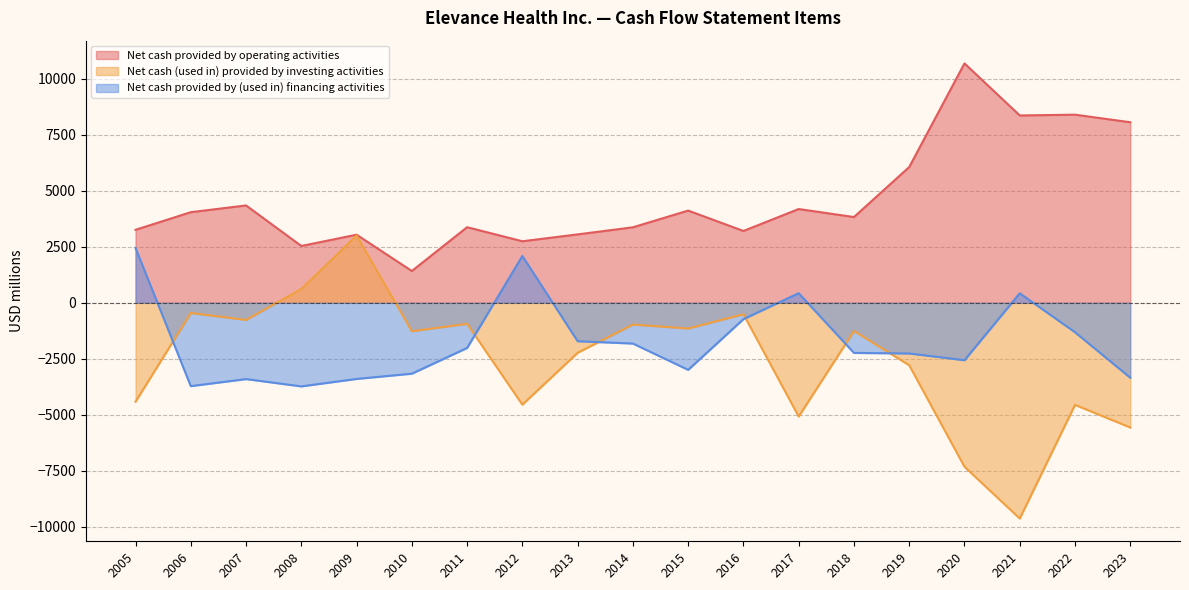

Is it true that Net cash provided by operating activities equals 3257 at 2005?

True